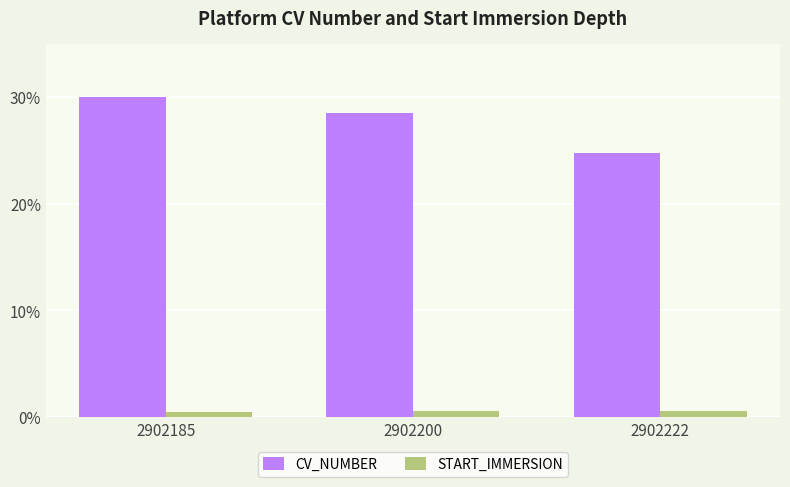

Is the value of CV_NUMBER at 2902185 greater than the value of START_IMMERSION at 2902185?

Yes